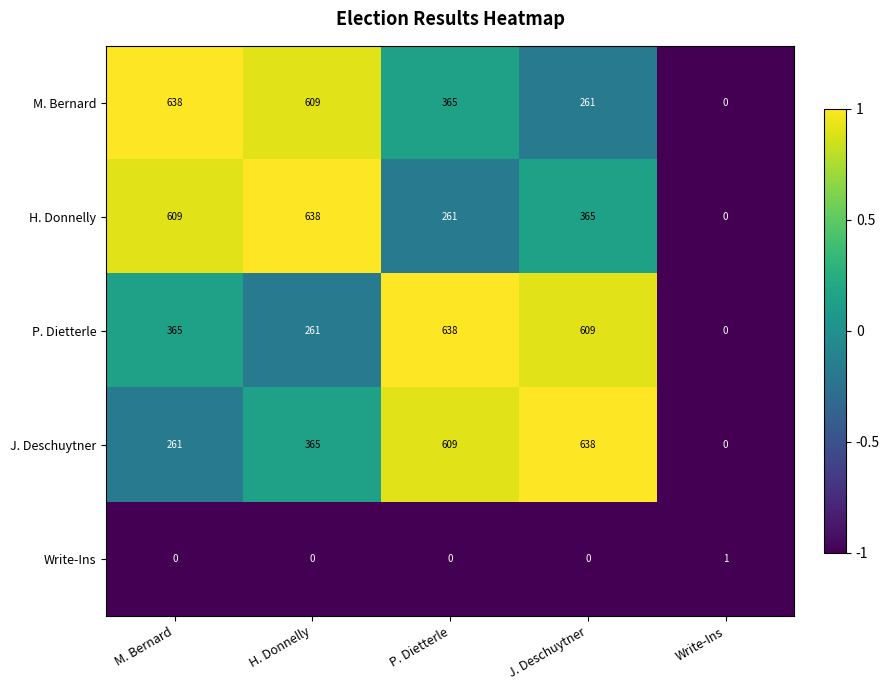

What is the difference between the highest and lowest values at H. Donnelly?

638